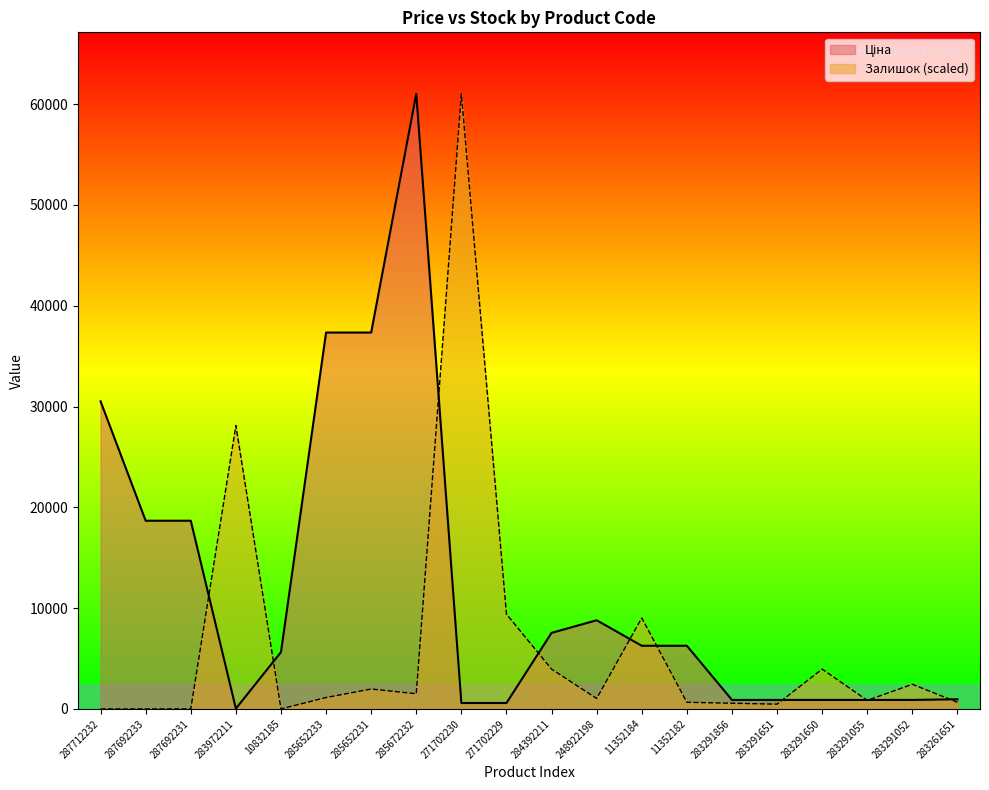

Rank the series by their maximum value, from highest to lowest.

Ціна, Залишок